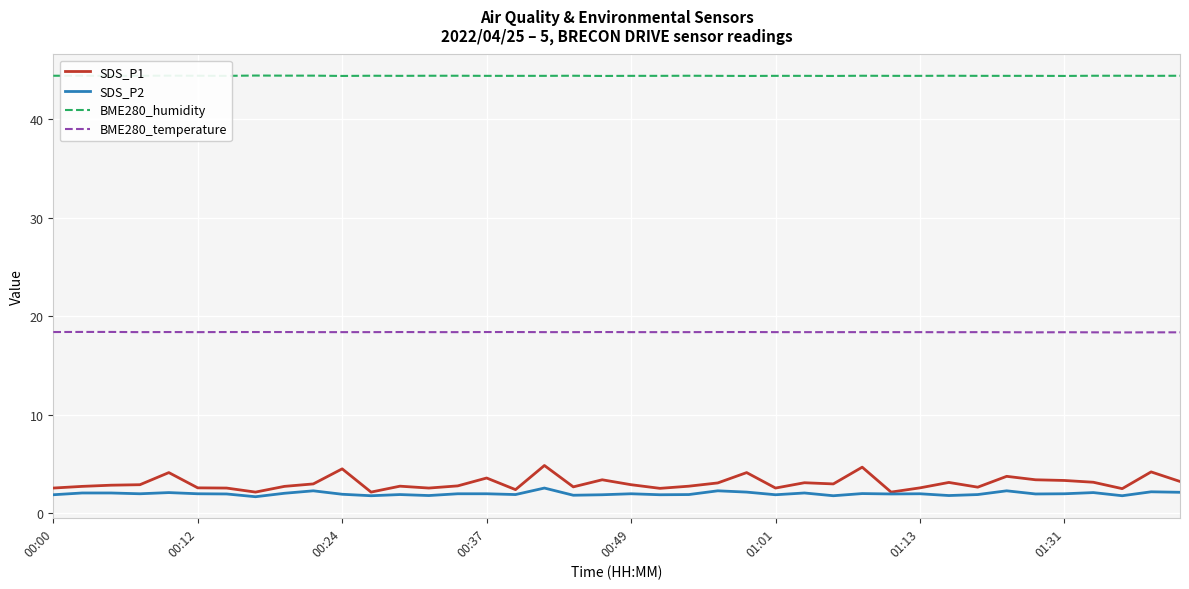

True or false: BME280_humidity and BME280_temperature intersect in this chart.

False